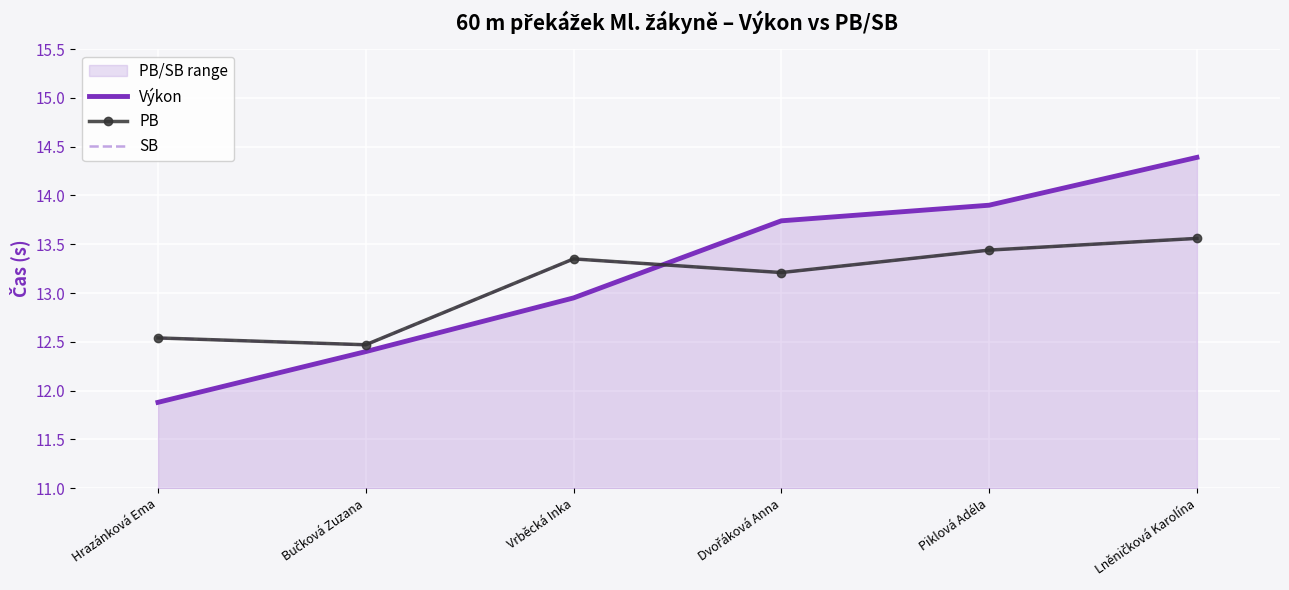

What position from the left is Lněničková Karolína?

6